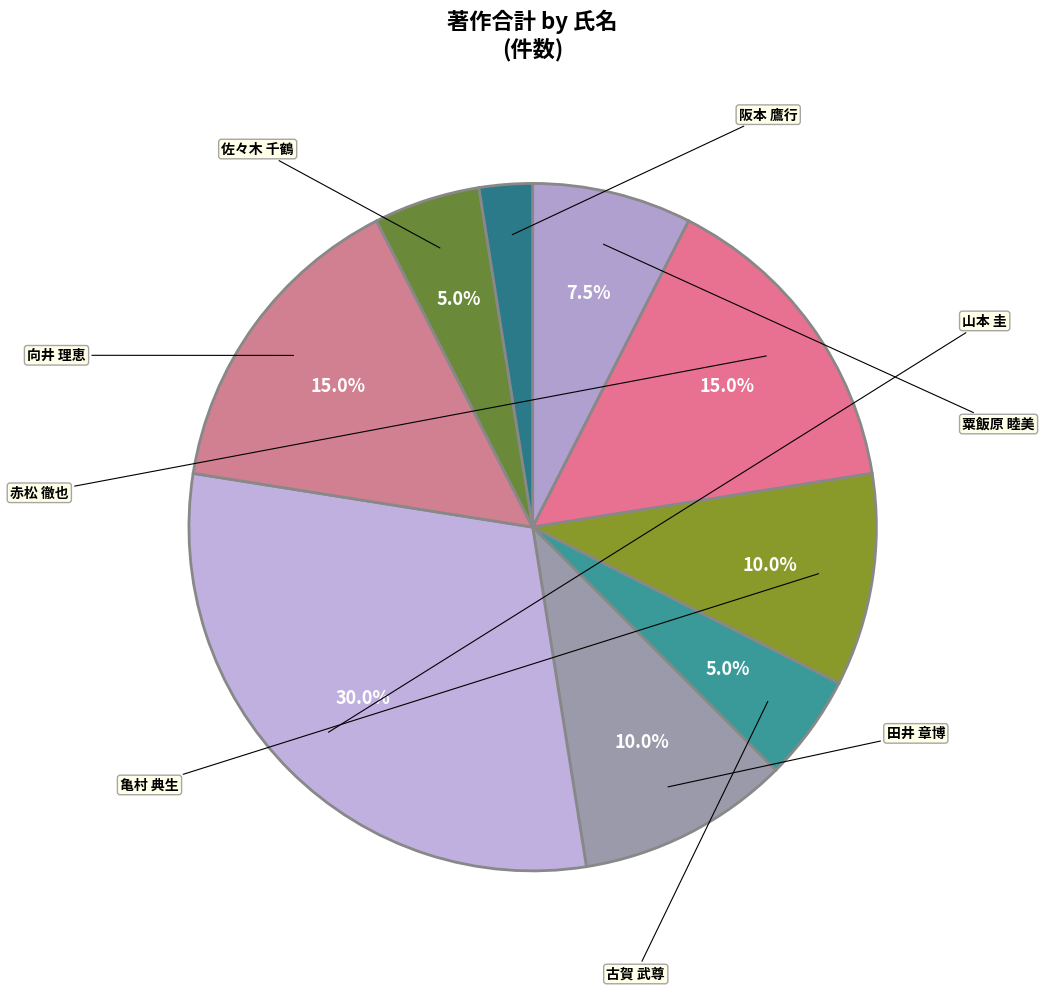

To the nearest percent, what portion does 山本 圭 represent?

30%